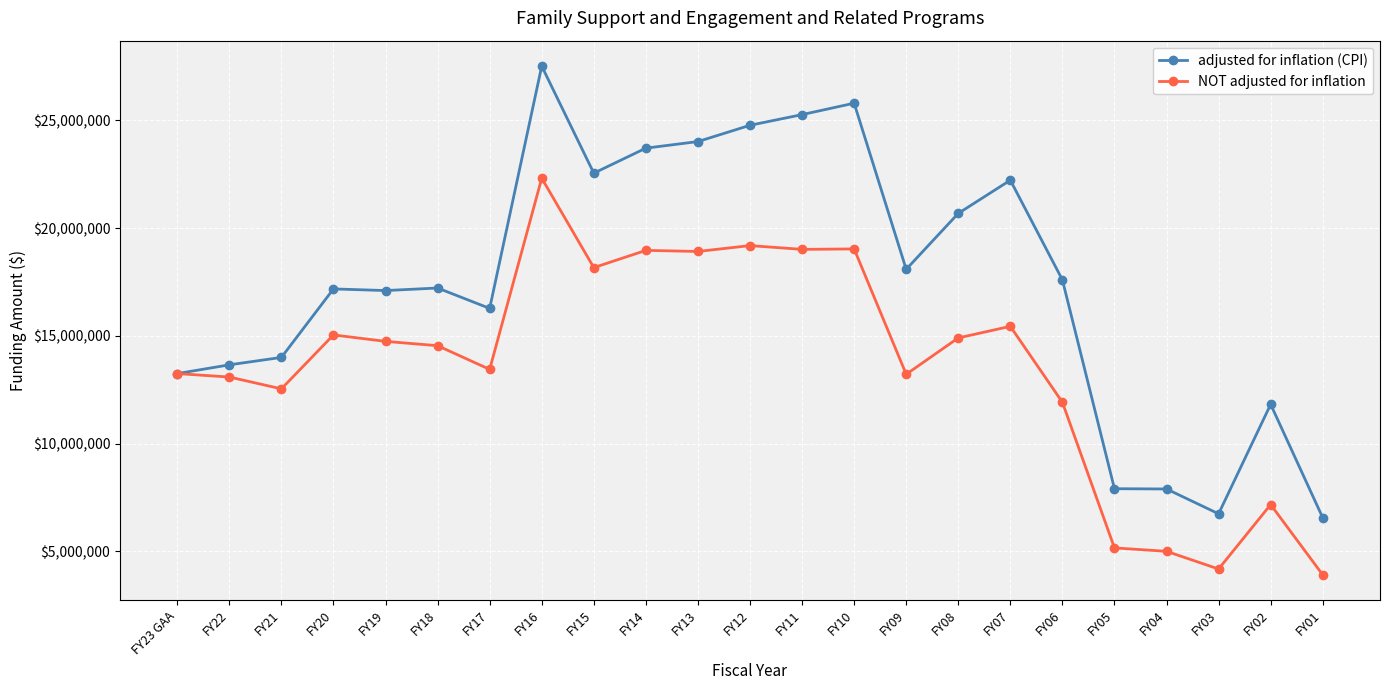

At FY17, list the series in order from smallest to largest.

NOT adjusted for inflation, adjusted for inflation (CPI)